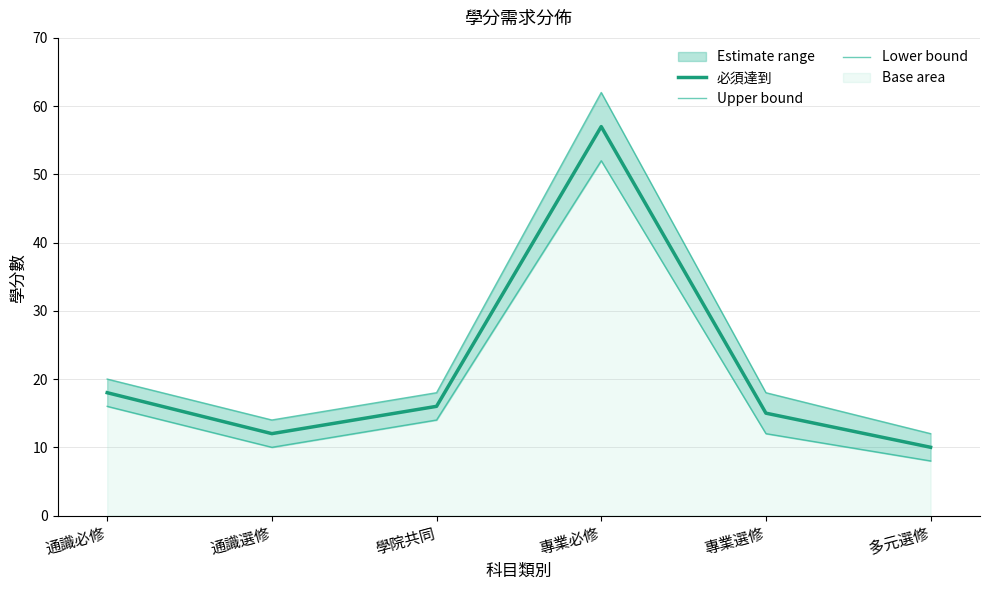

Rank the categories by 必須達到 value from lowest to highest.

多元選修, 通識選修, 專業選修, 學院共同, 通識必修, 專業必修